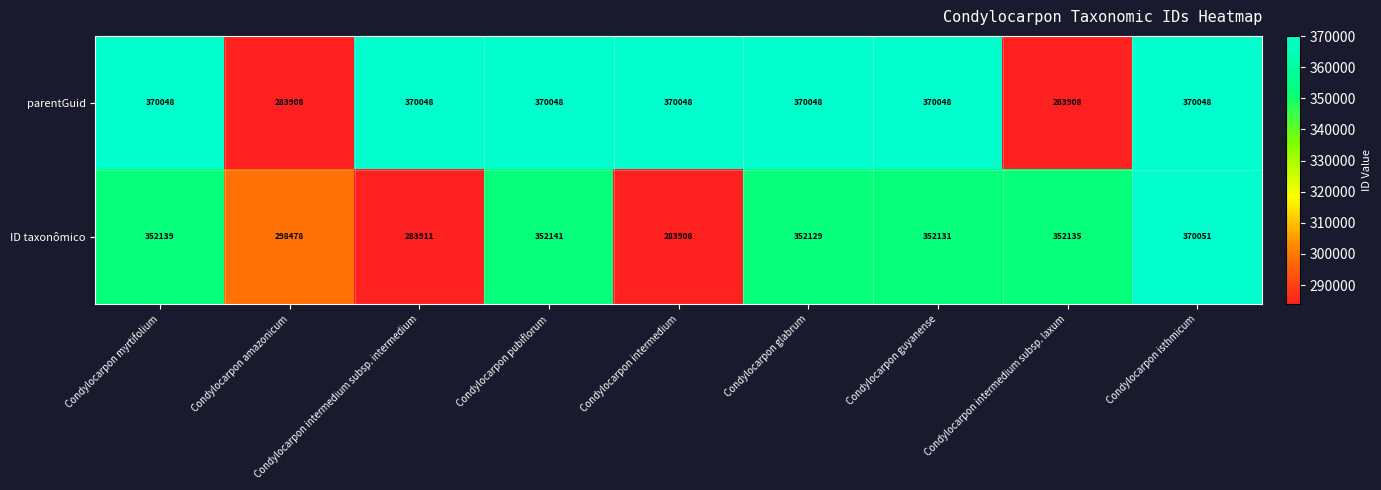

What is the difference between the highest and lowest values at Condylocarpon intermedium subsp. intermedium?

86137